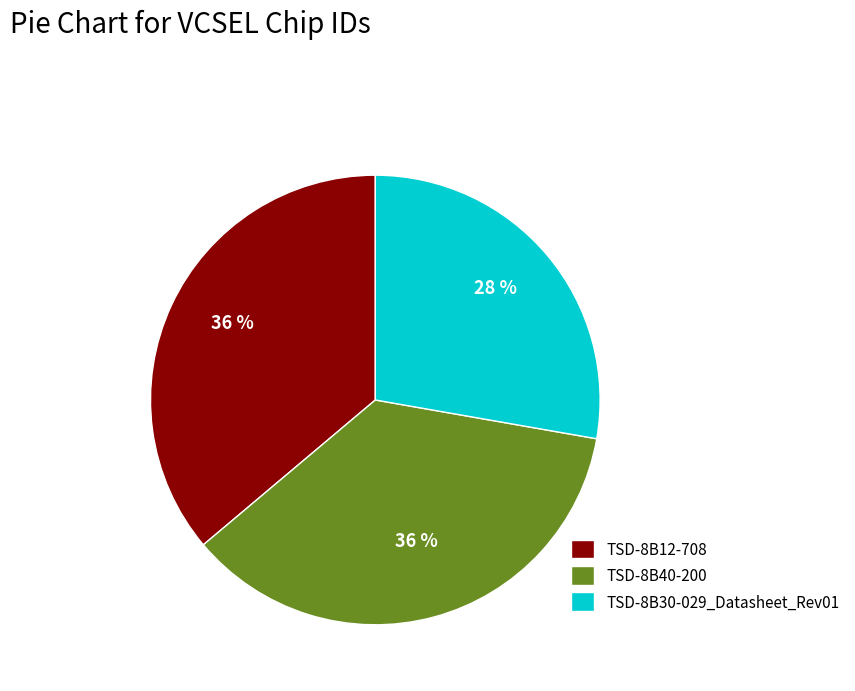

To the nearest percent, what portion does TSD-8B12-708 represent?

36%